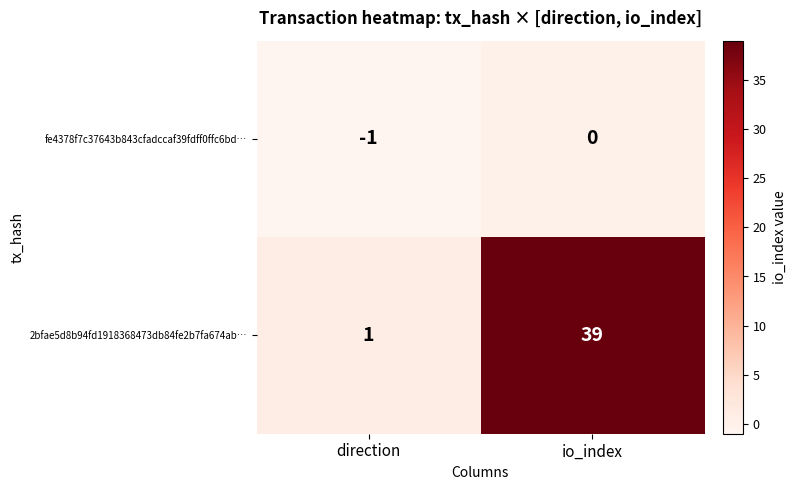

What is the sum of the 2bfae5d8b94fd1918368473db84fe2b7fa674ab… values at io_index and direction?

40